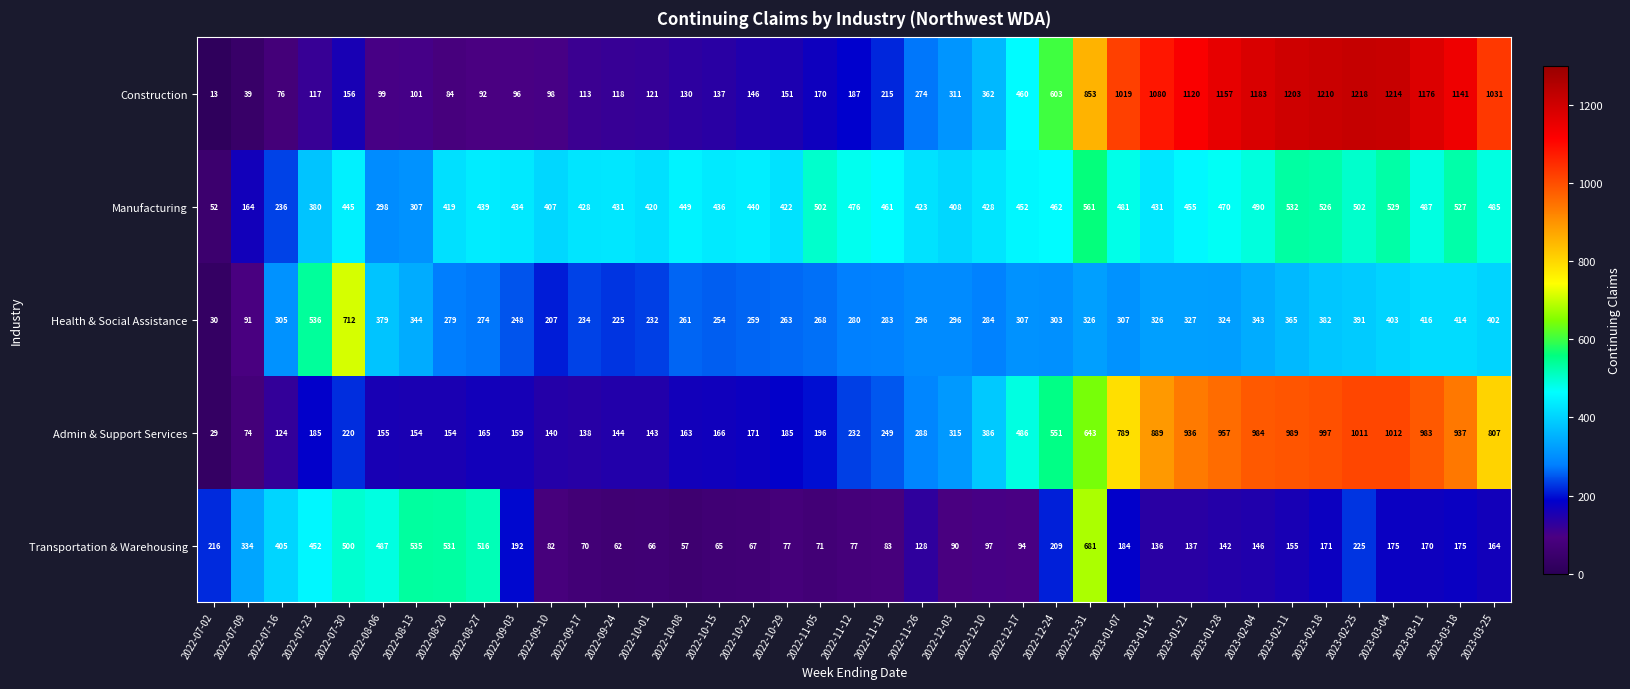

The value of Admin & Support Services at 2022-08-27 is 165. True or false?

True